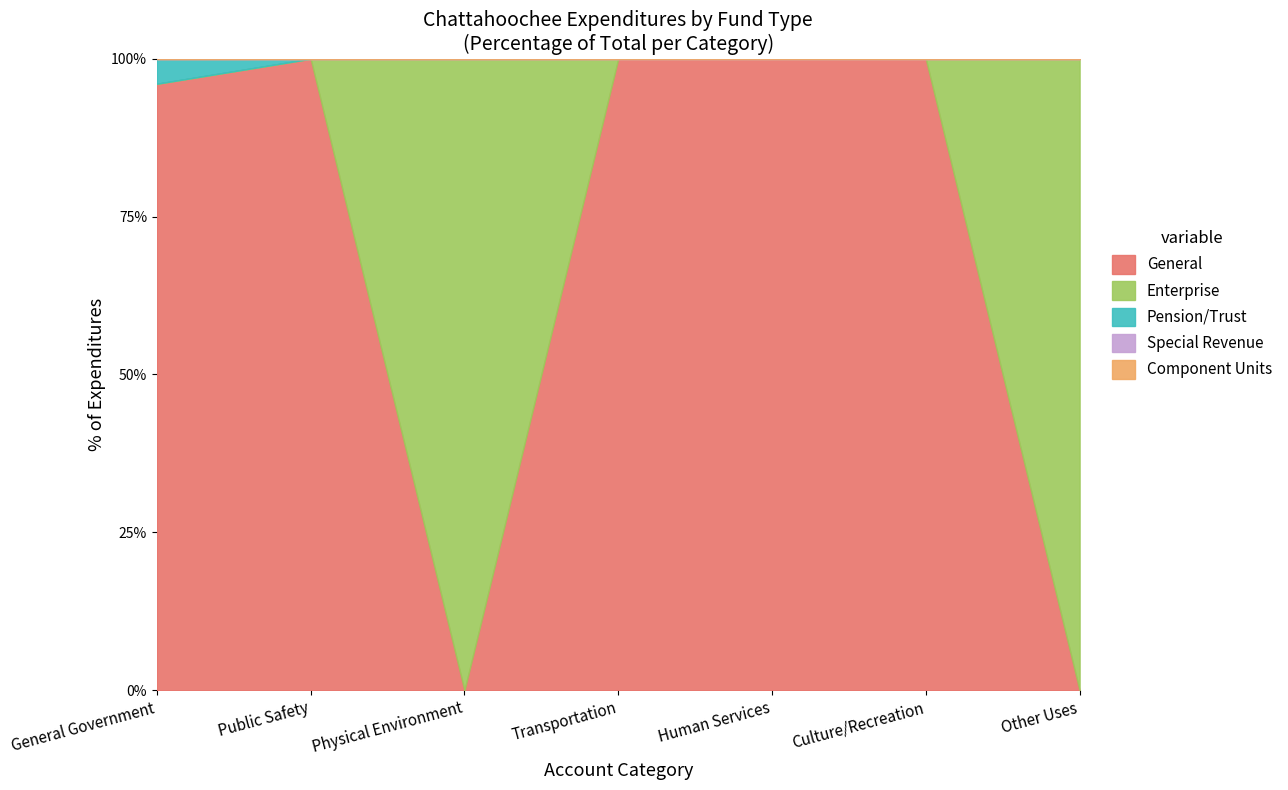

What is the average value of the General series?

70.9